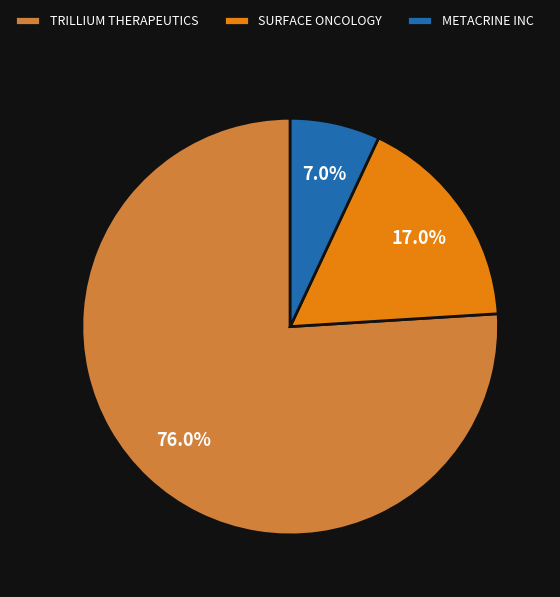

Which category accounts for the majority?

TRILLIUM THERAPEUTICS